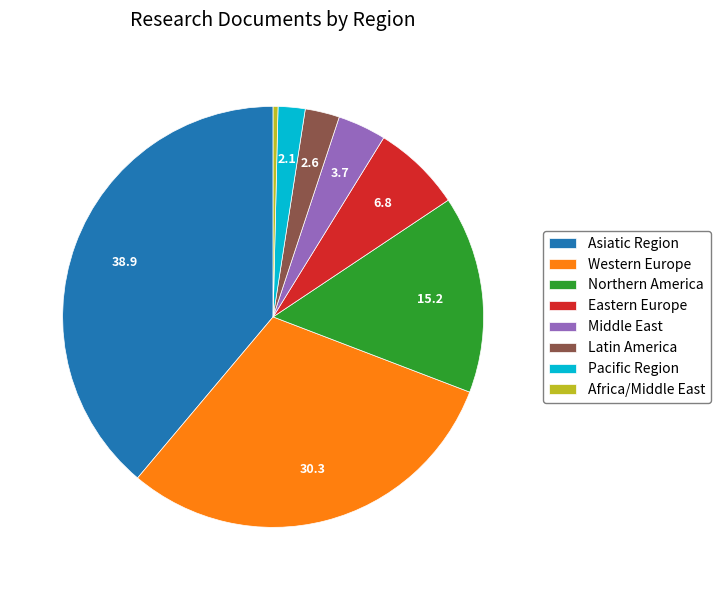

How many segments does this pie chart have?

8